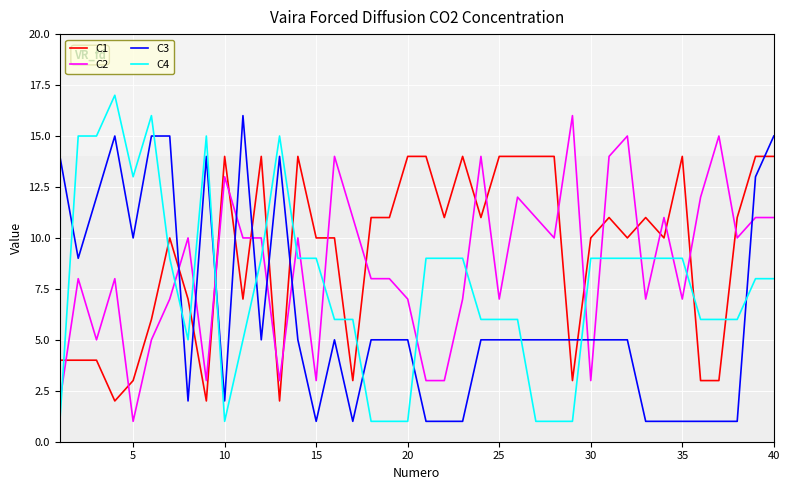

List the series in order of their overall mean, highest first.

C1, C2, C4, C3